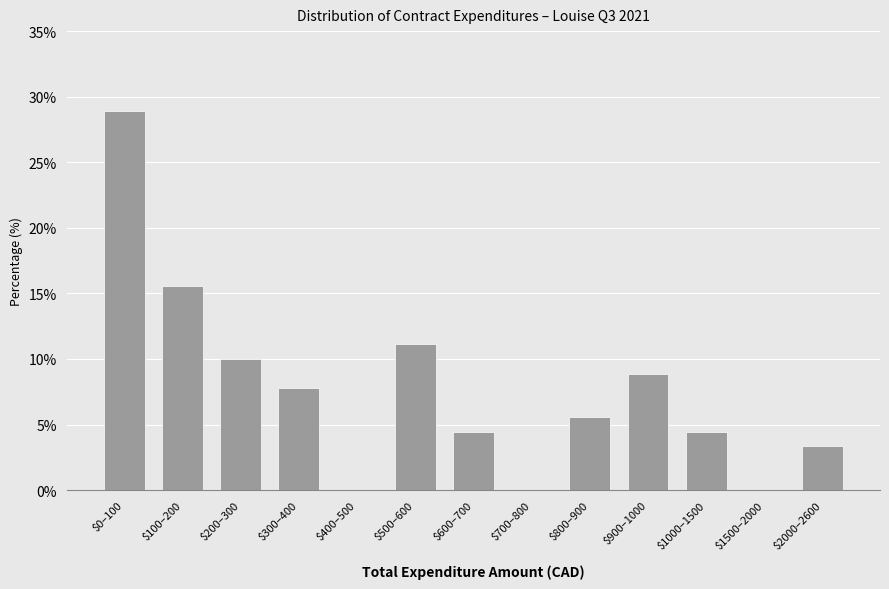

Where is the data nearest to the value 14?

$100–200